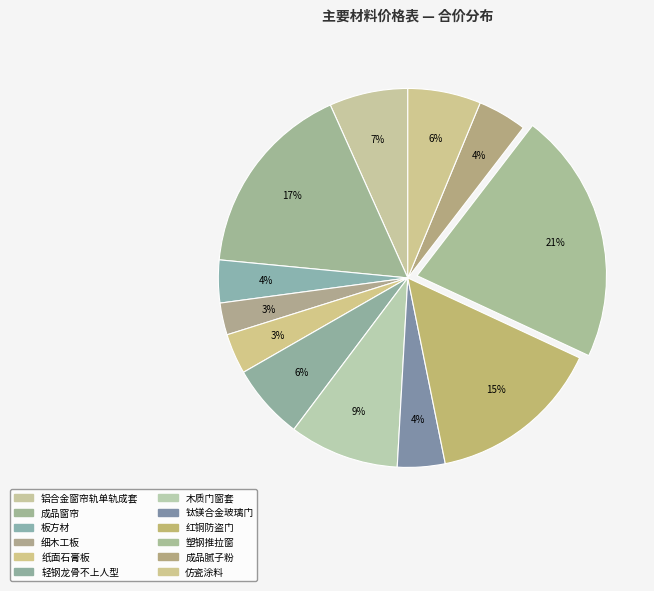

What percentage is the 铝合金窗帘轨单轨成套 slice, to the nearest percent?

7%